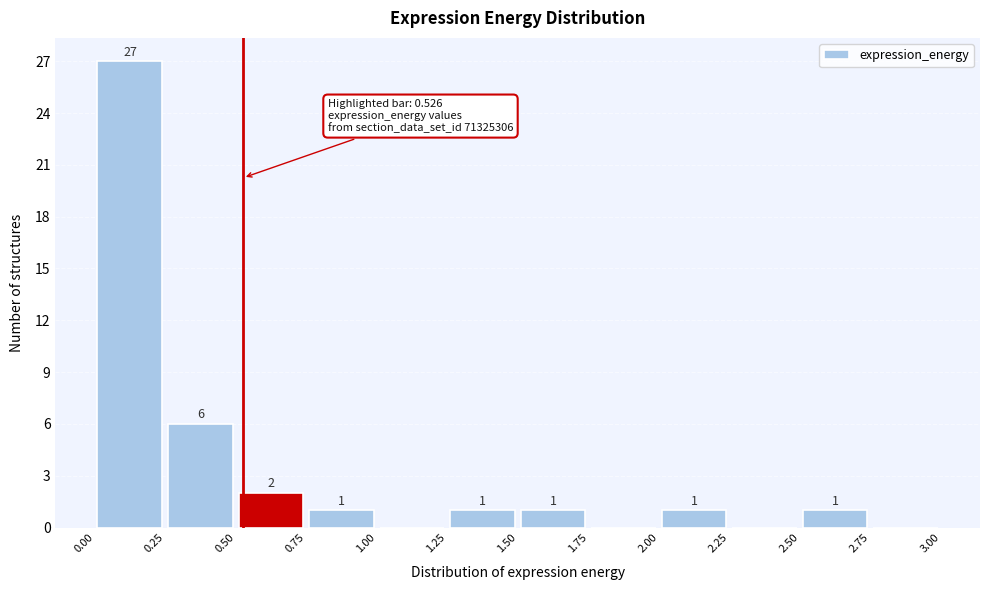

Over which range of the x-axis is the bar tallest?

0.00 to 0.25